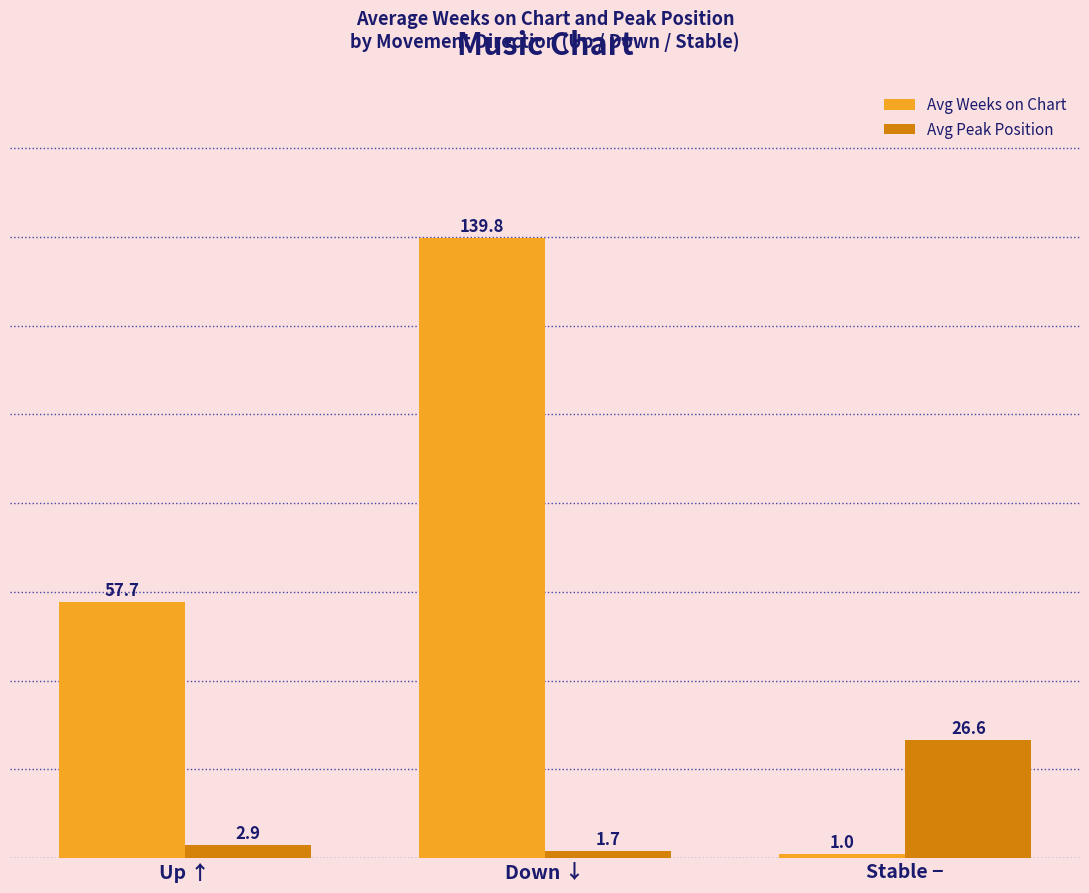

How many bars are there in each group?

2